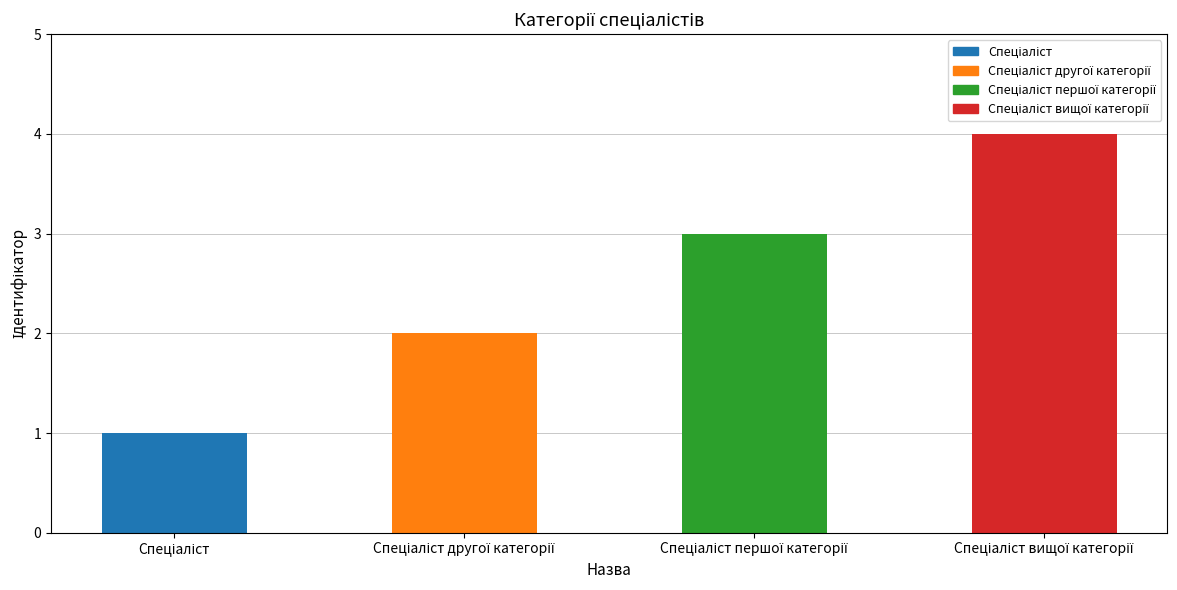

What is the difference between the maximum and minimum values?

3